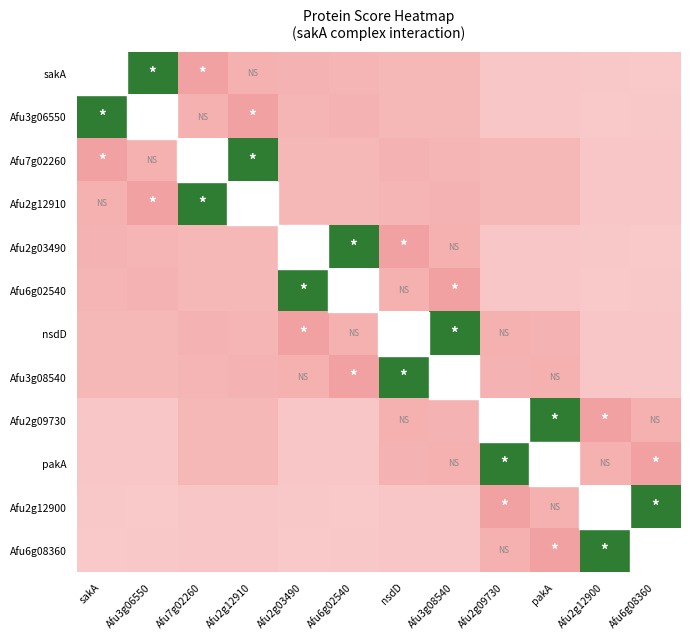

Which label corresponds to the largest value in the chart?

Afu3g06550